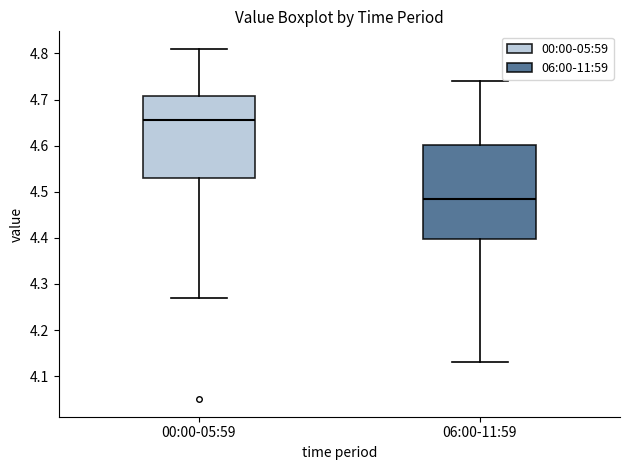

Which box has the highest median line?

00:00-05:59